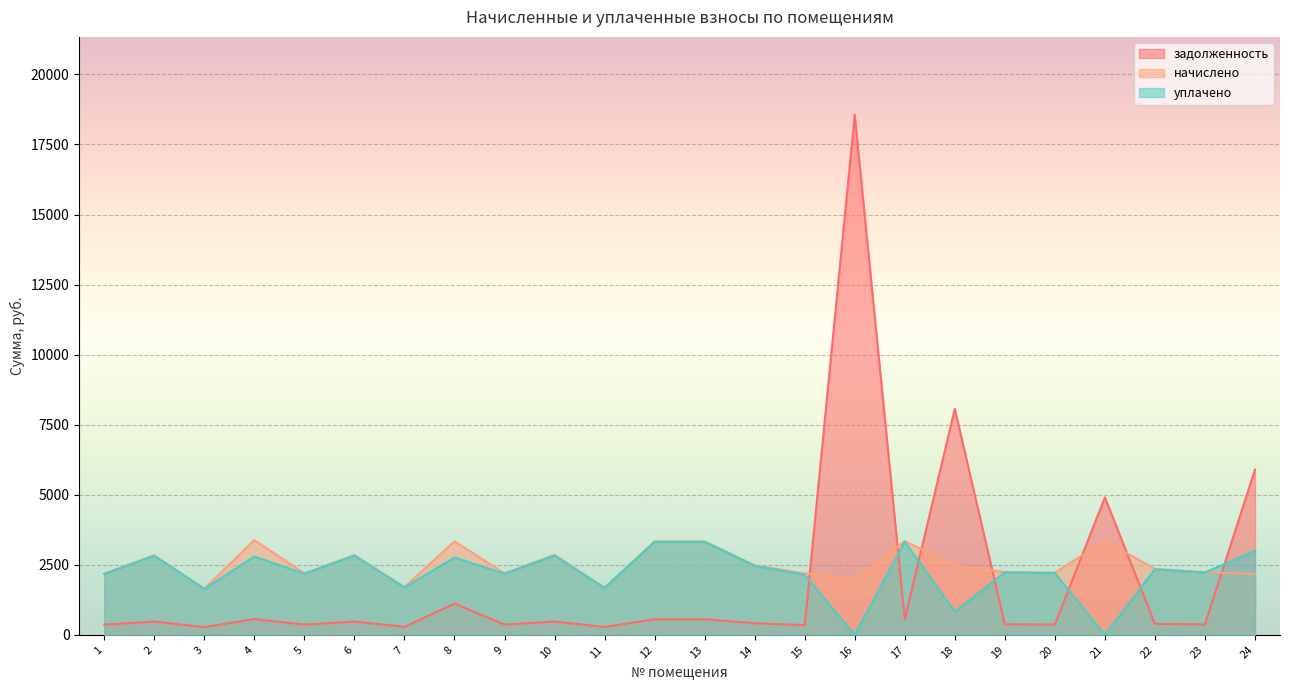

What is the value of the начислено point at the 15th from the left?

2191.6